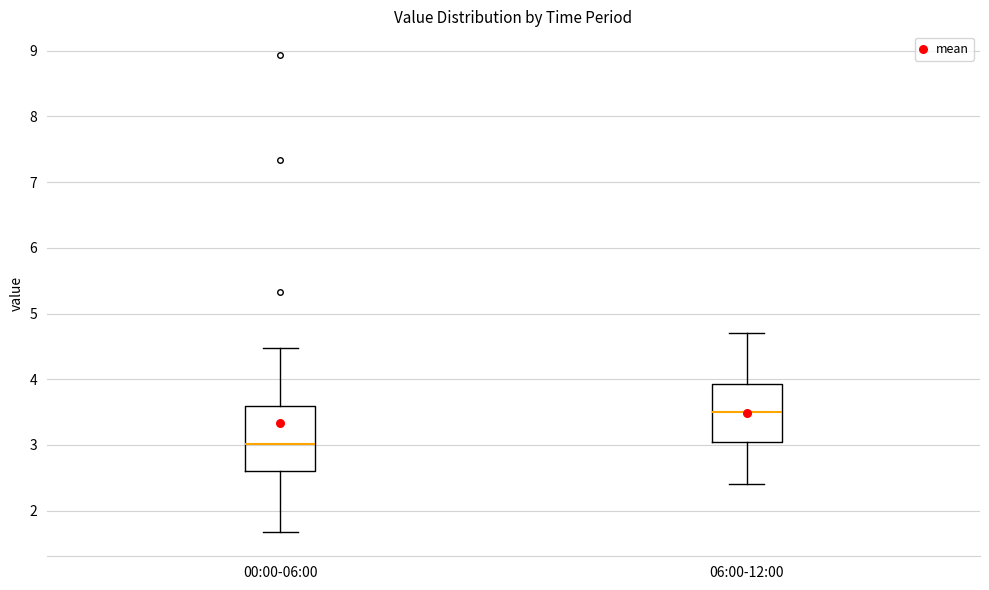

Which box has the lowest median line?

00:00-06:00